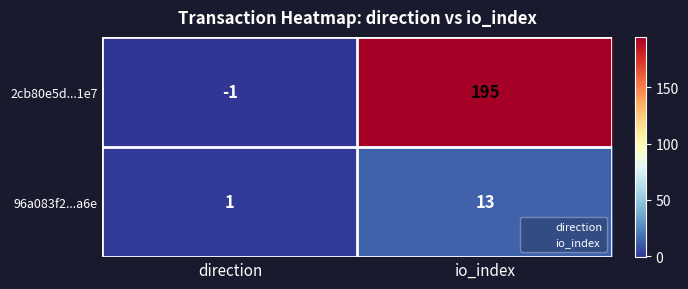

Reading left to right, transcribe all the data shown in this chart.

2cb80e5d...1e7: direction=-1	io_index=195
96a083f2...a6e: direction=1	io_index=13